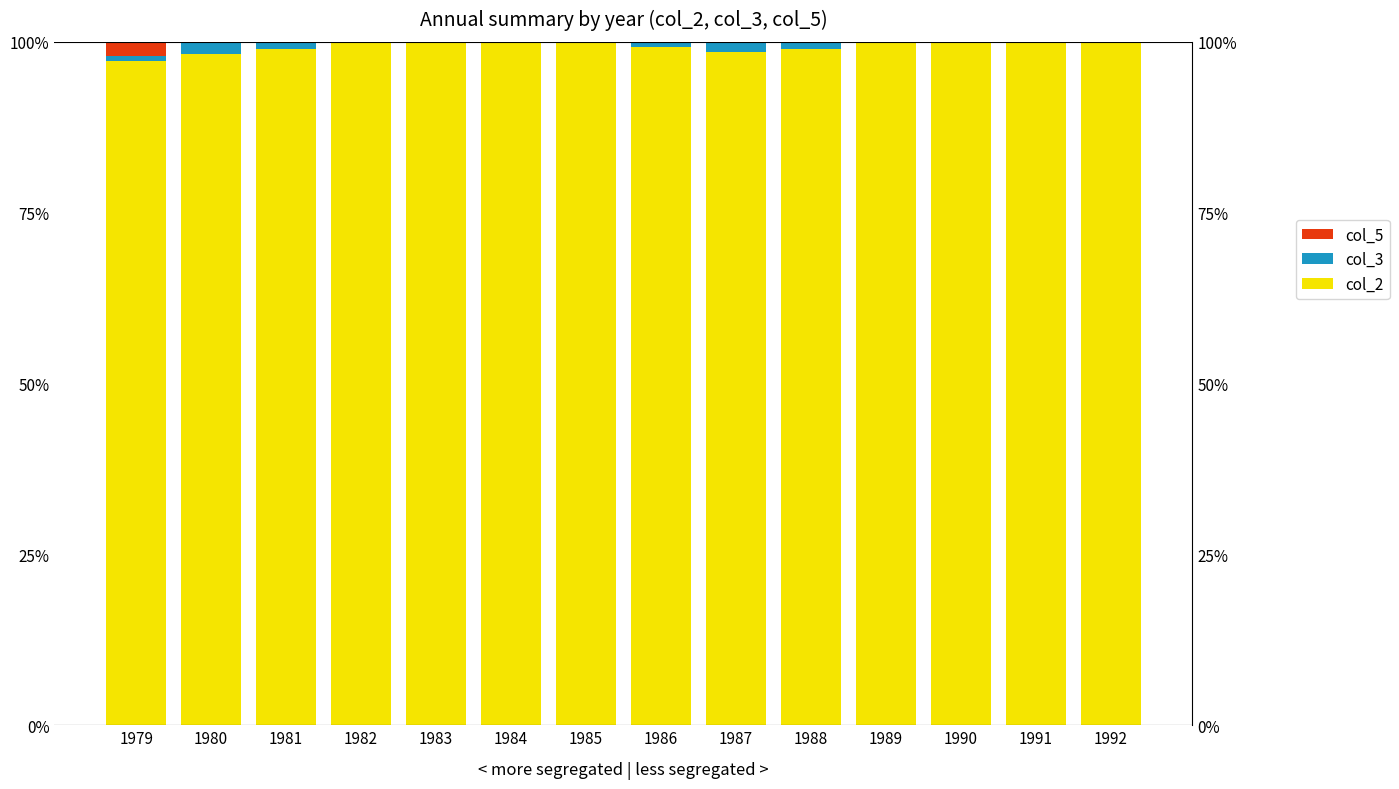

What are all the series names shown in the legend?

col_2, col_3, col_5